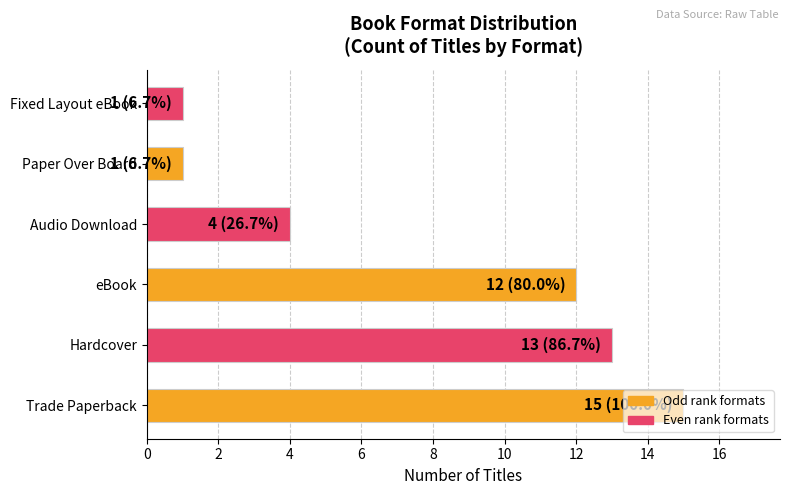

What is the sum of all values?

46